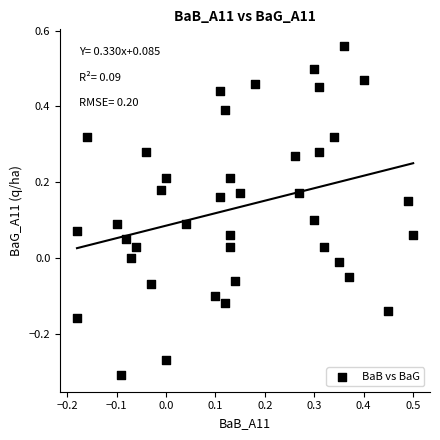

What is the range of X values (max minus min)?

0.7